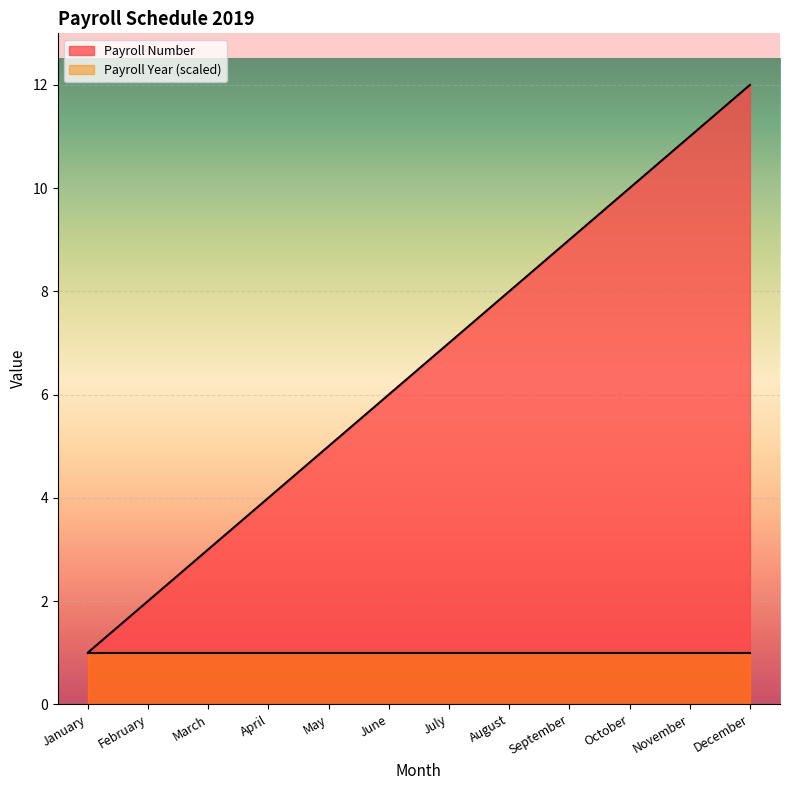

What is the value of the 10th point from the left?

10